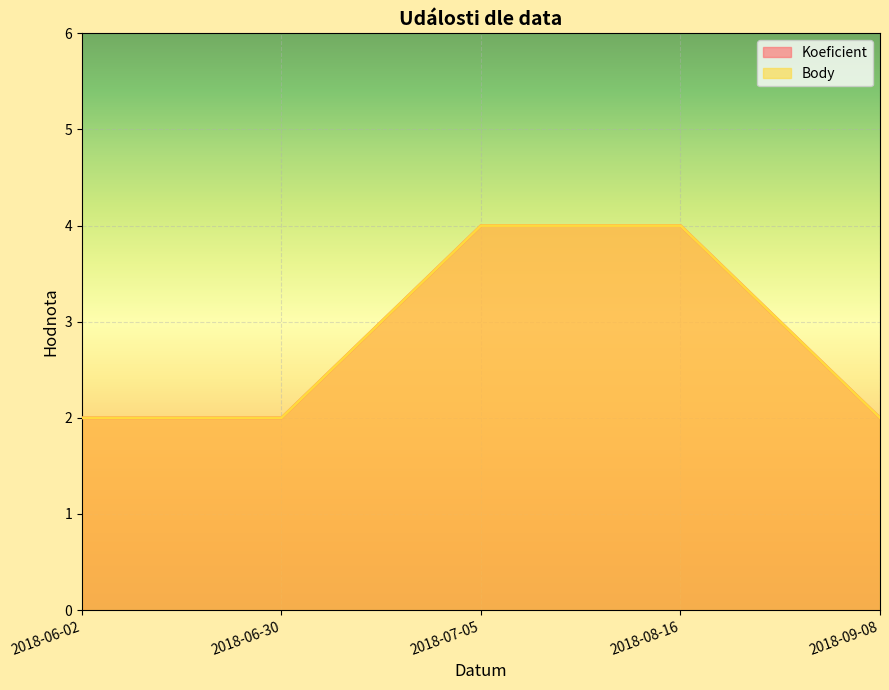

The Koeficient series shows 3 at 2018-09-08. True or false?

False